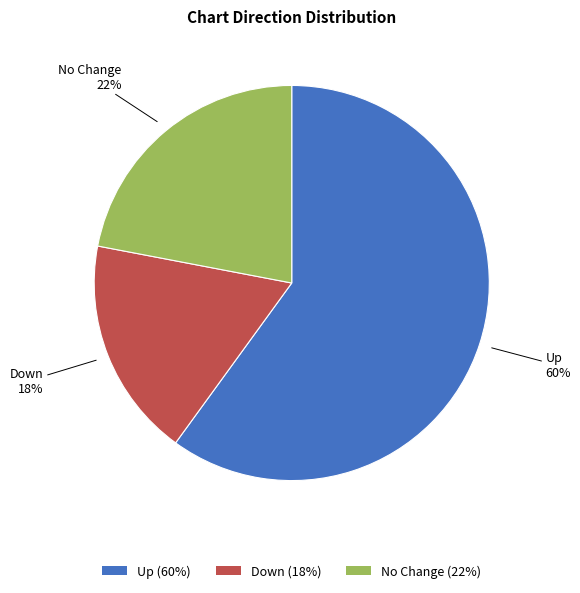

Is it true that Up (60%) is 60% of the pie?

True